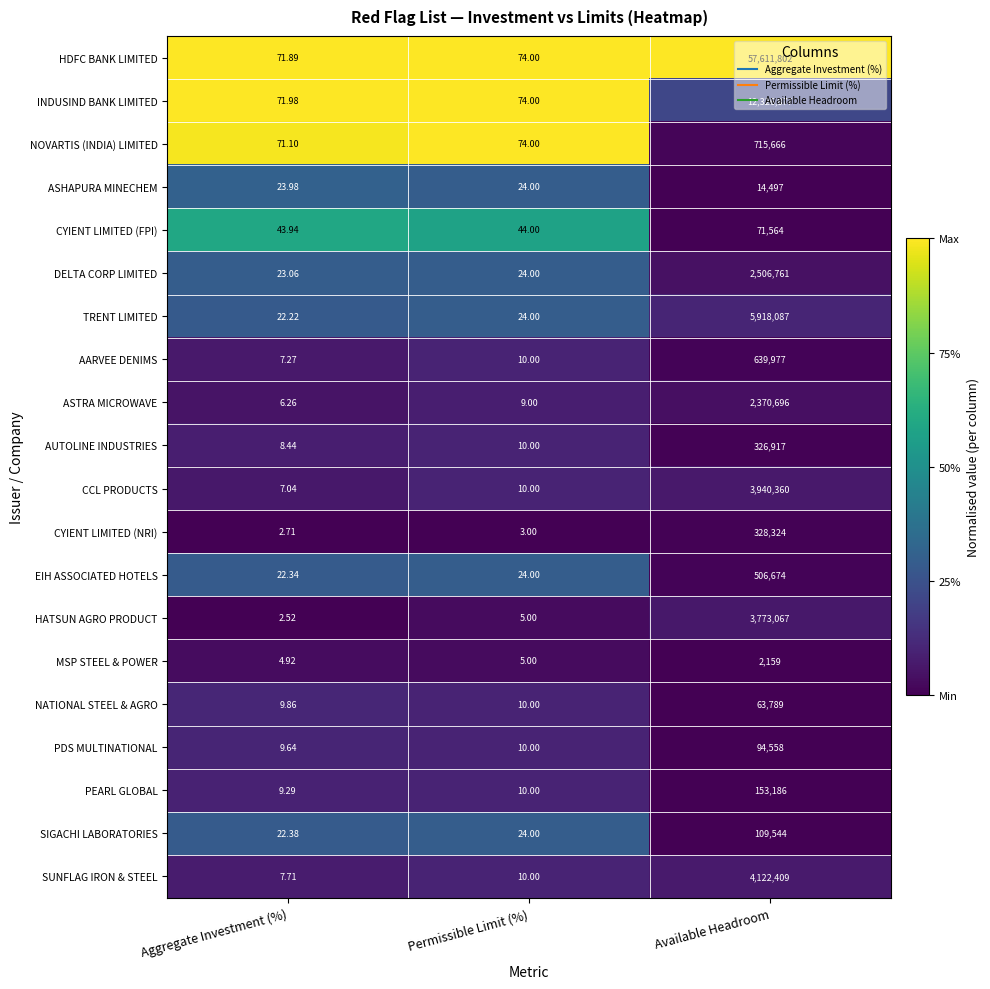

Which label corresponds to the smallest value in the chart?

Aggregate Investment (%)